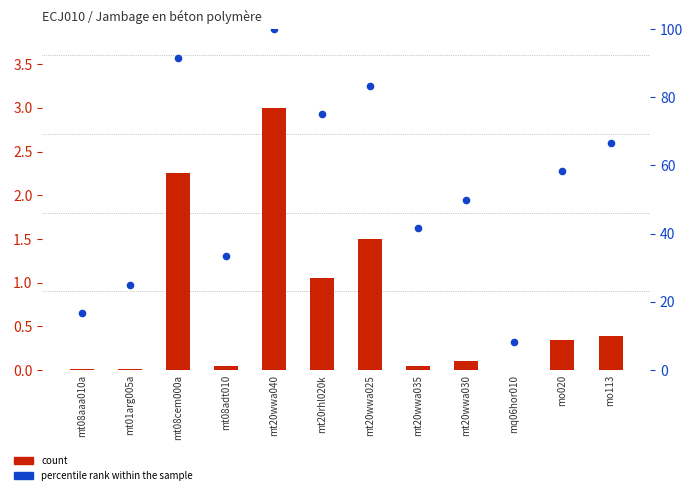

What are all the series names shown in the legend?

count, percentile rank within the sample